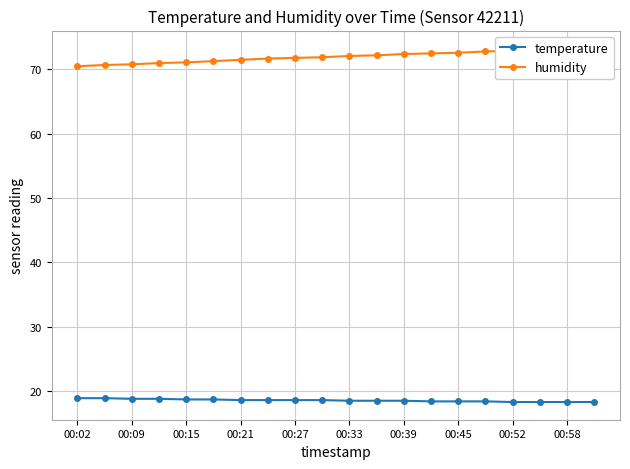

What is the difference between the maximum and minimum values in the humidity series?

2.8